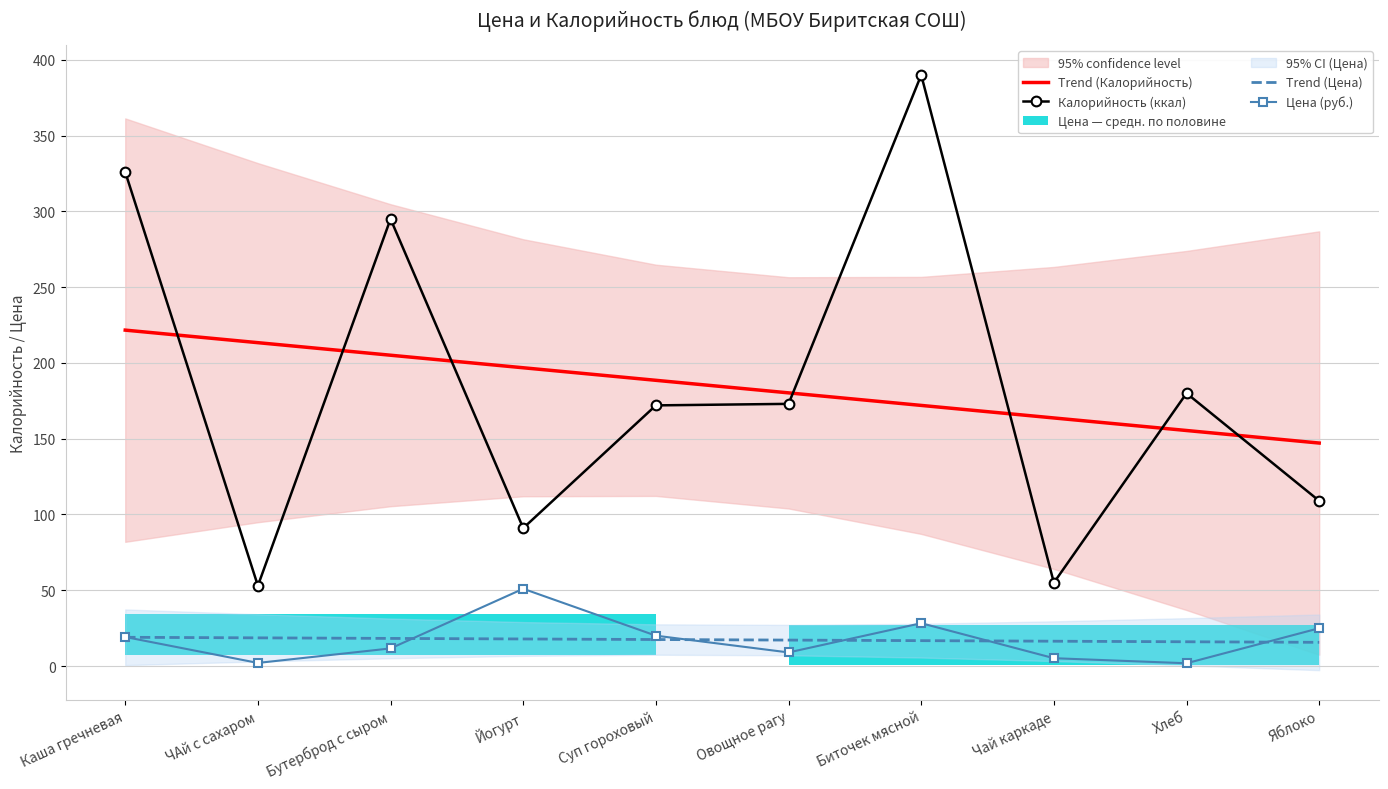

Is the value of Калорийность (ккал) at Йогурт greater than the value of Trend (Цена) at ЧАй с сахаром?

Yes